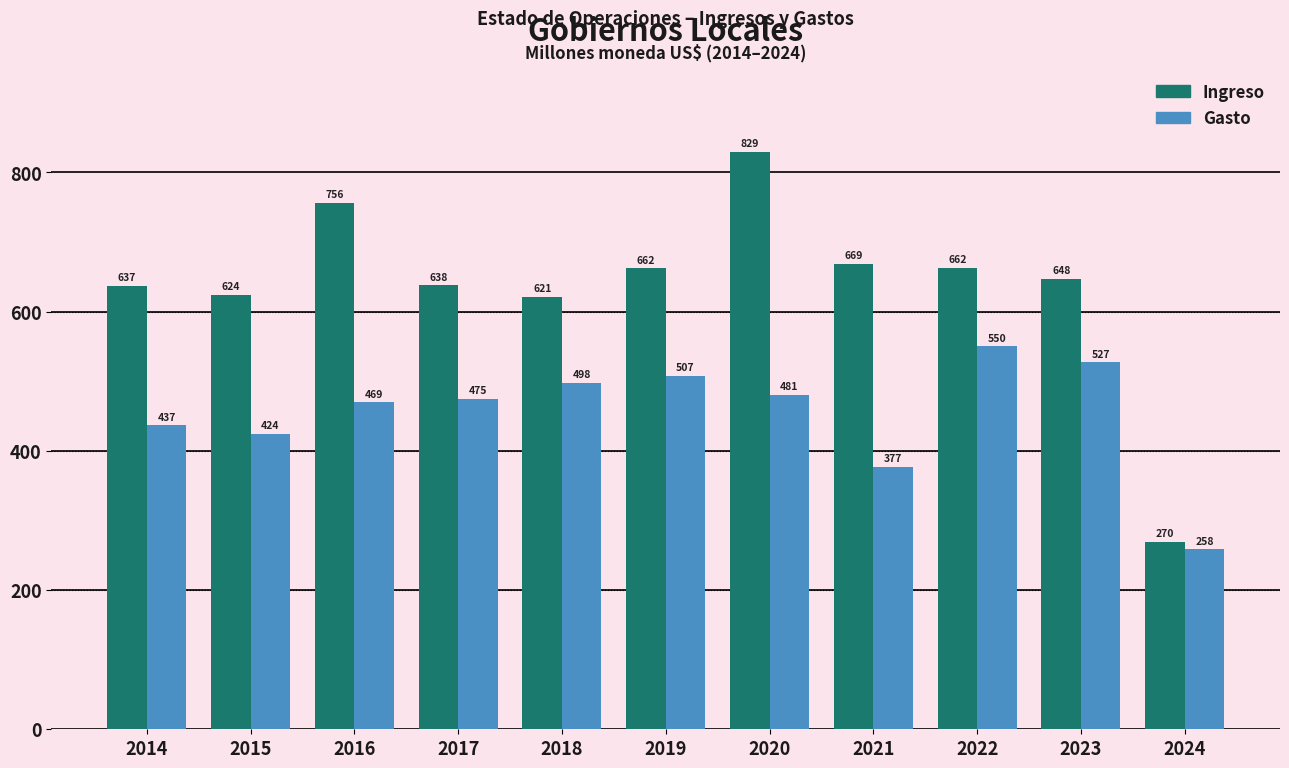

The Gasto series shows 497.6 at 2018. True or false?

True